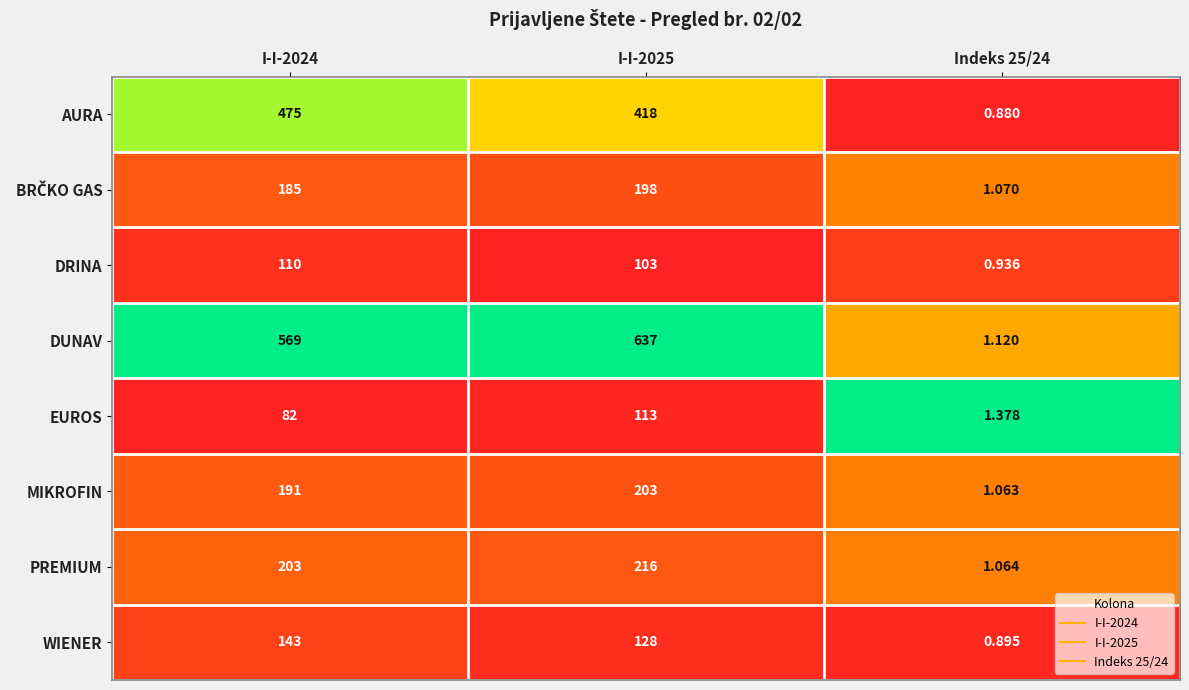

Is the value of MIKROFIN at I-I-2025 greater than the value of WIENER at Indeks 25/24?

Yes